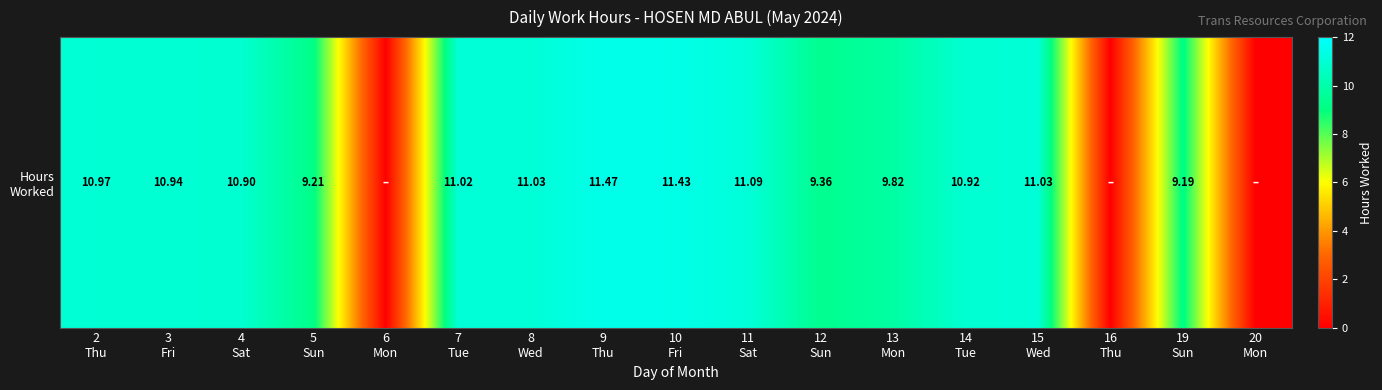

What is the sum of all values?

148.4